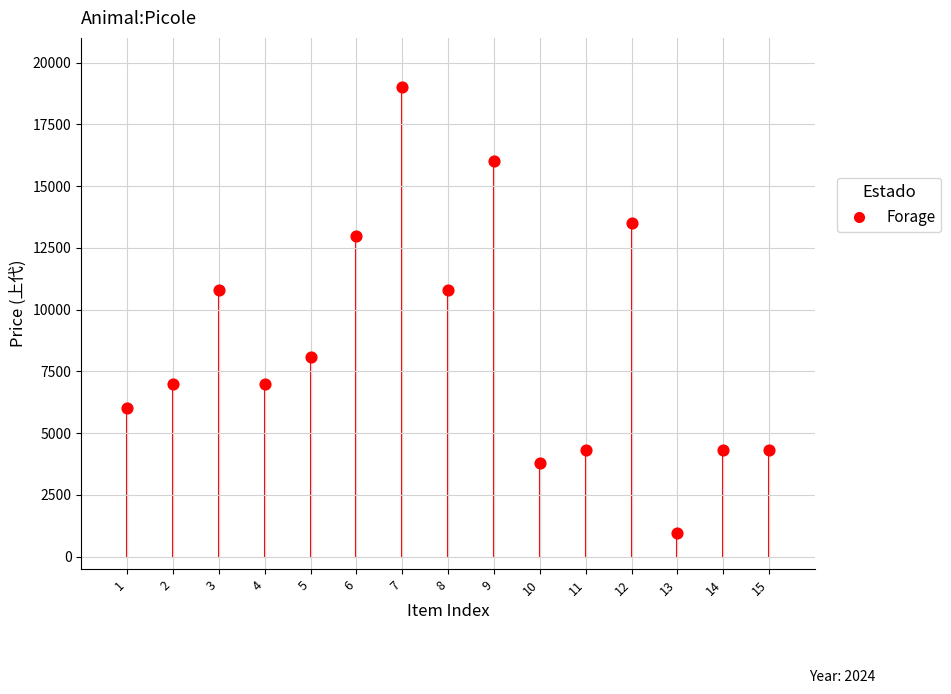

What is the range of Y values (max minus min)?

18050